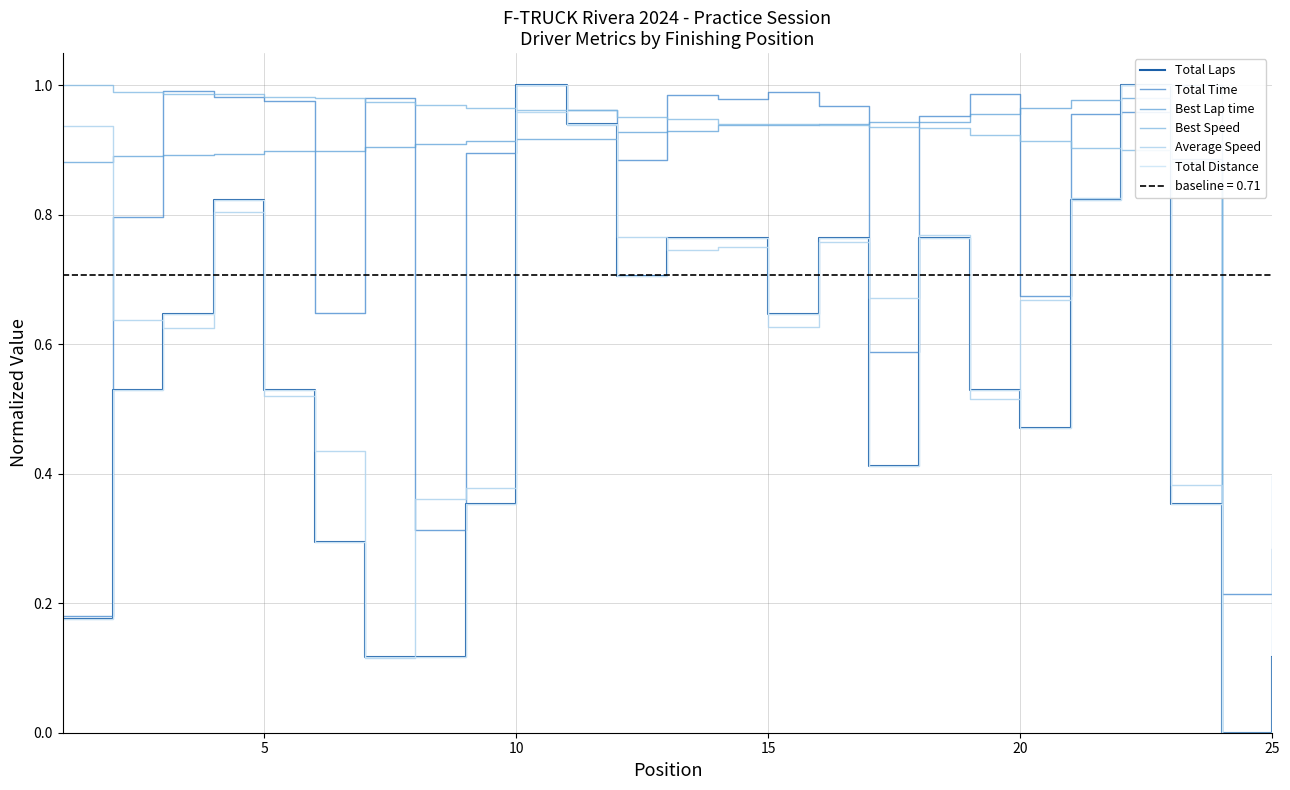

Rank the series by their maximum value, from lowest to highest.

Total Laps, Total Time, Best Lap time, Best Speed, Average Speed, Total Distance